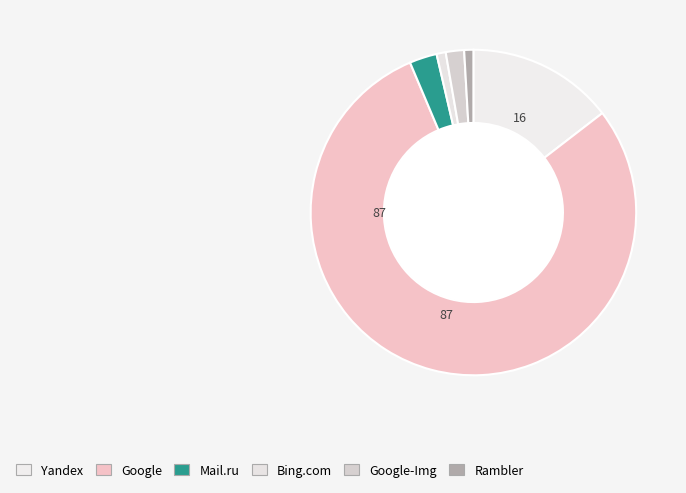

Count the number of slices in the pie.

6